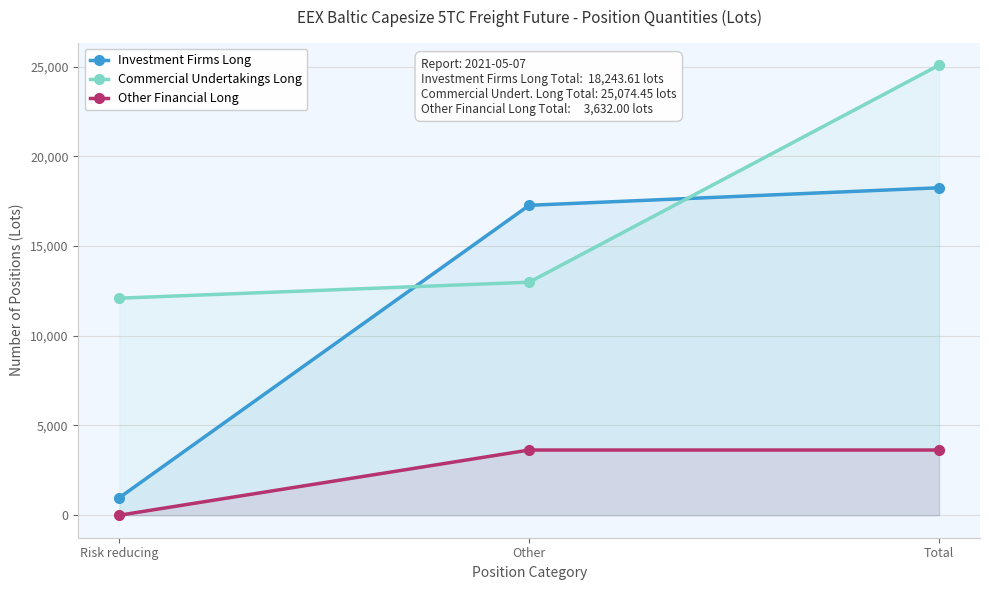

What is the difference between the maximum and second lowest values in the Investment Firms Long series?

976.5